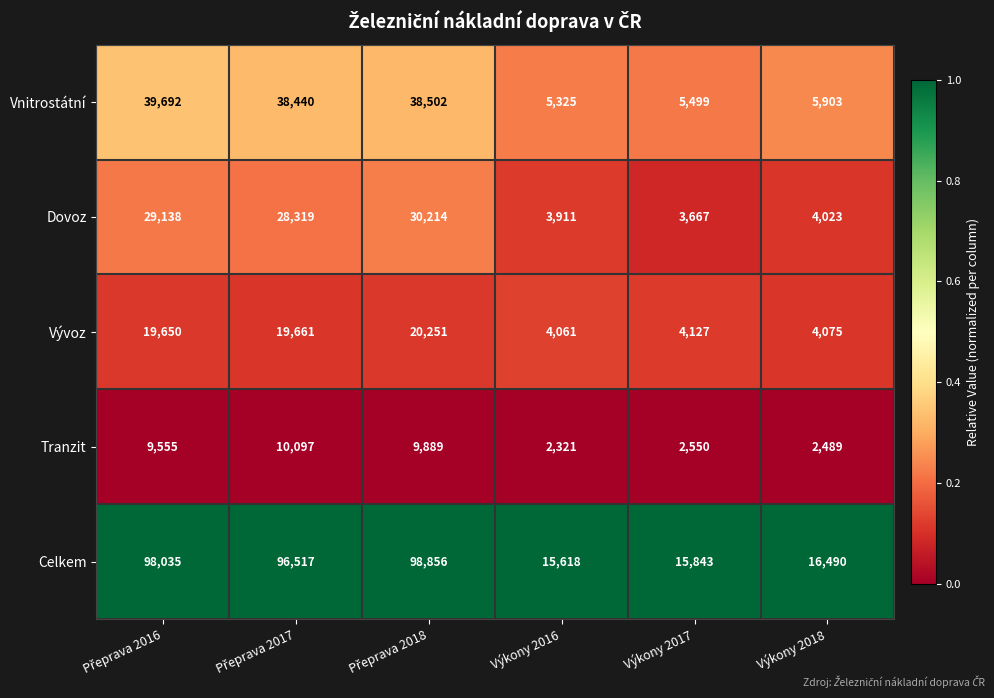

Which series has the widest spread of values?

Celkem